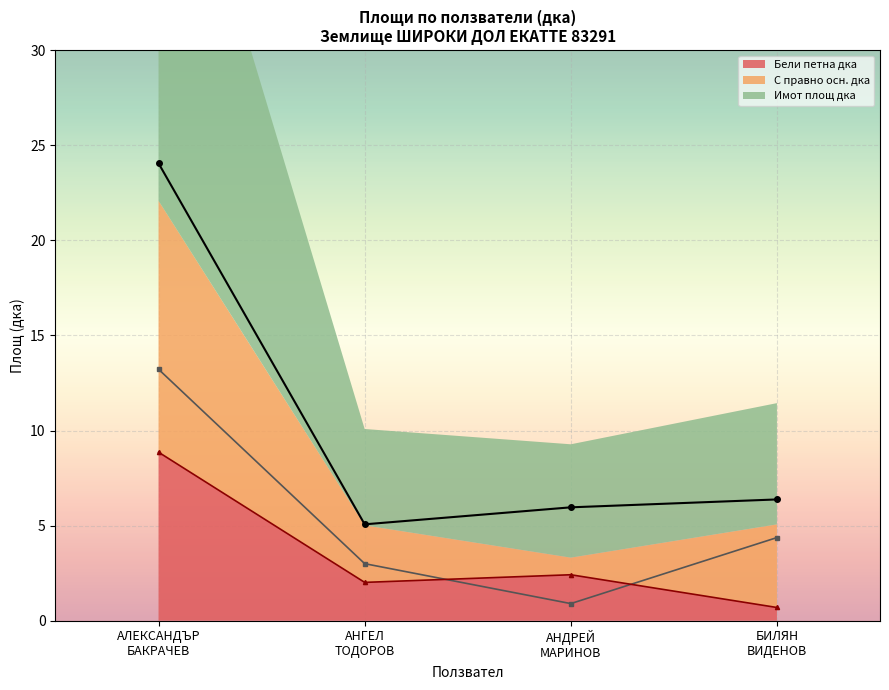

At which category is the sum across all series the highest?

АЛЕКСАНДЪР БАКРАЧЕВ